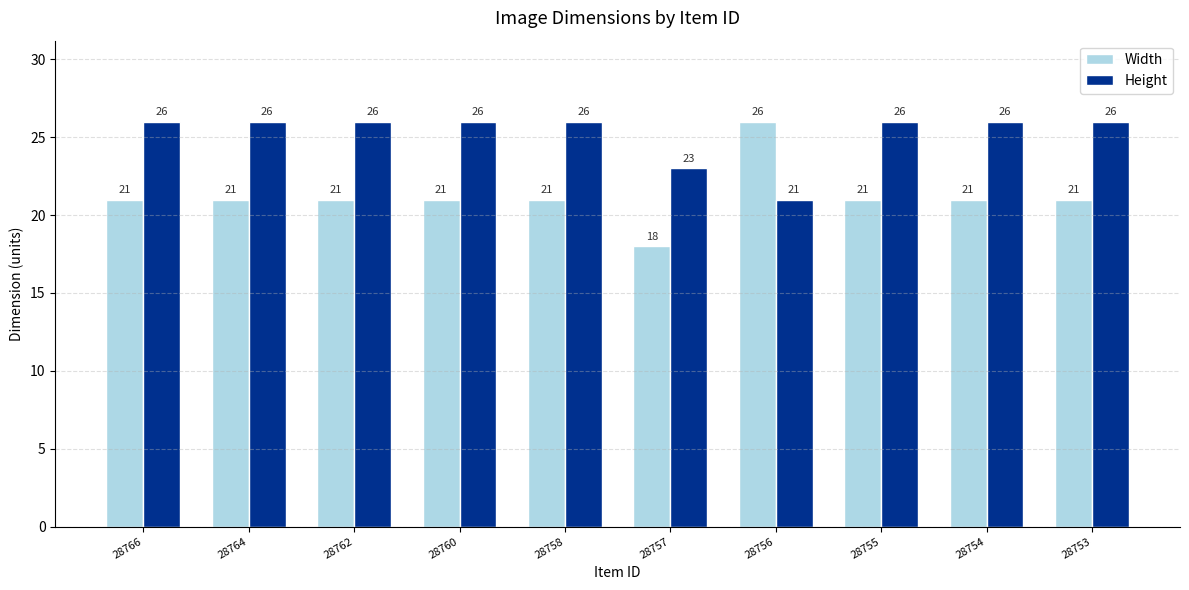

Which series has the widest spread of values?

Width